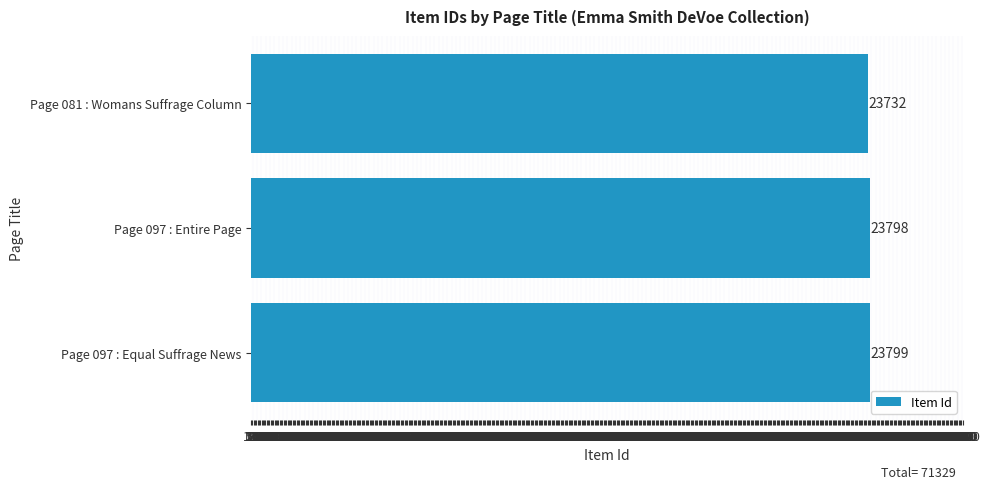

How many data points are less than 23798?

1